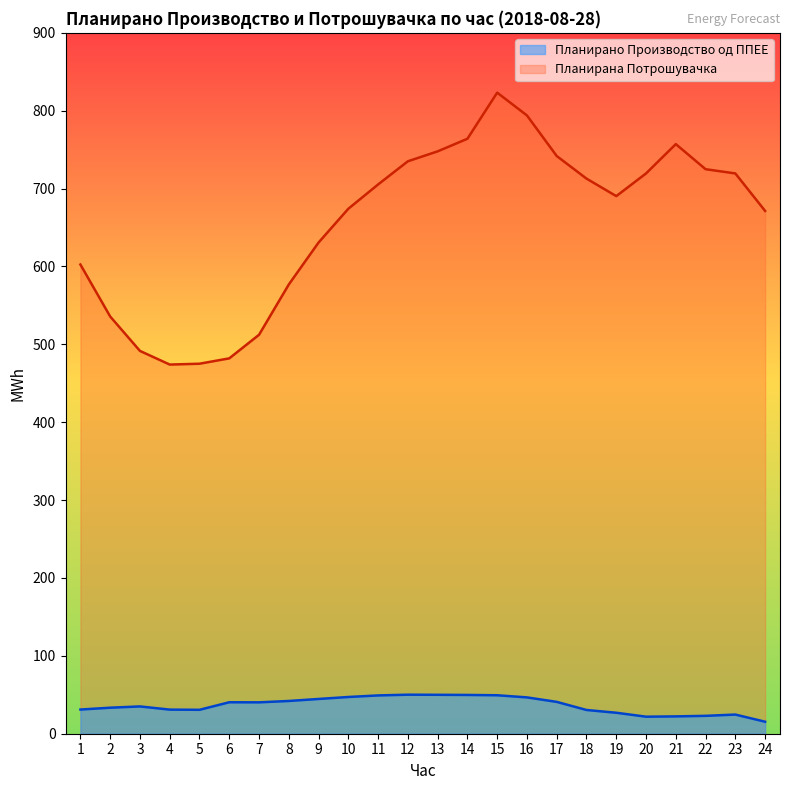

True or false: Планирана Потрошувачка has more than 0 points higher than both neighbors.

True